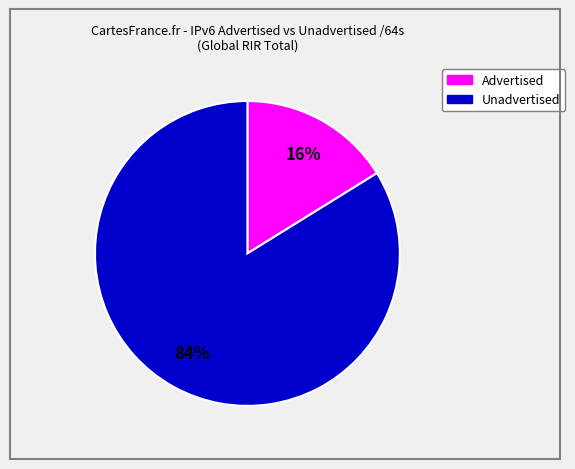

How many segments does this pie chart have?

2